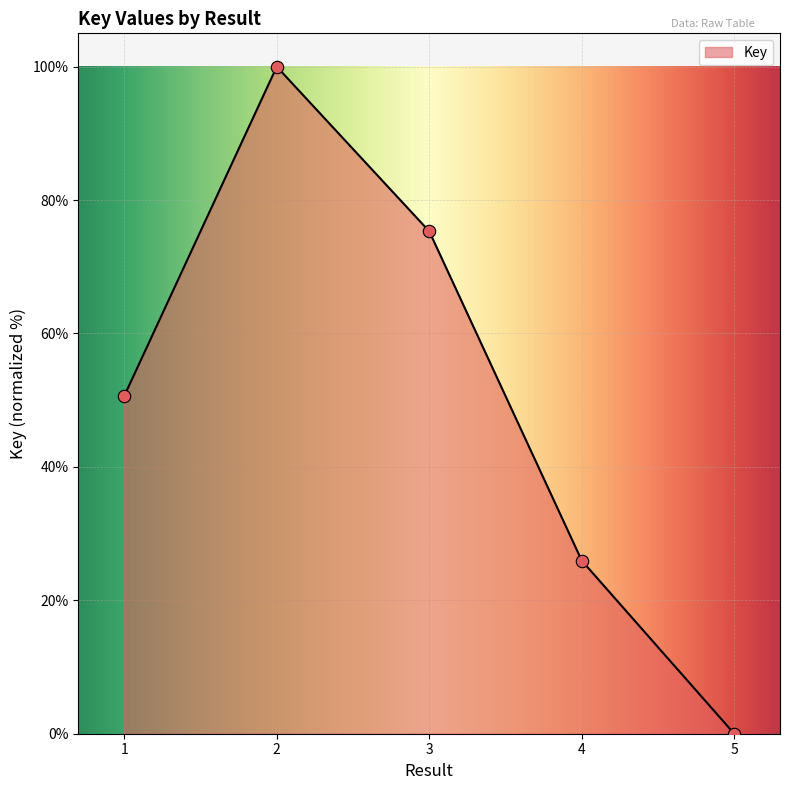

What is the change in value from 1 to 5?

-50.6